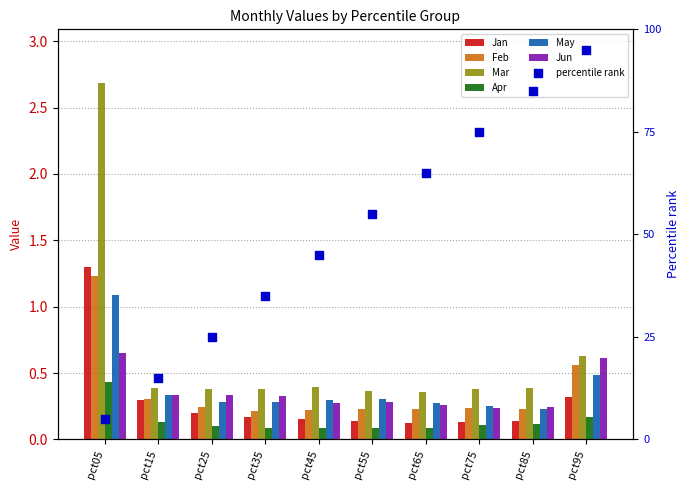

Which series has the largest total across all categories?

Mar